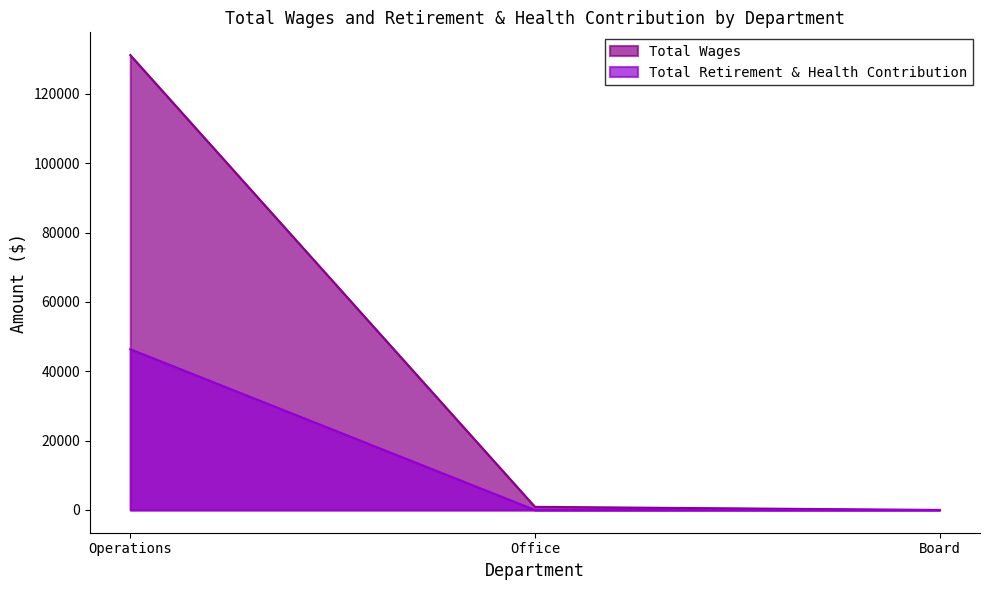

Reading left to right, list all the values displayed in this chart.

Total Wages: Operations=131177	Office=906	Board=0
Total Retirement & Health Contribution: Operations=46360	Office=0	Board=0